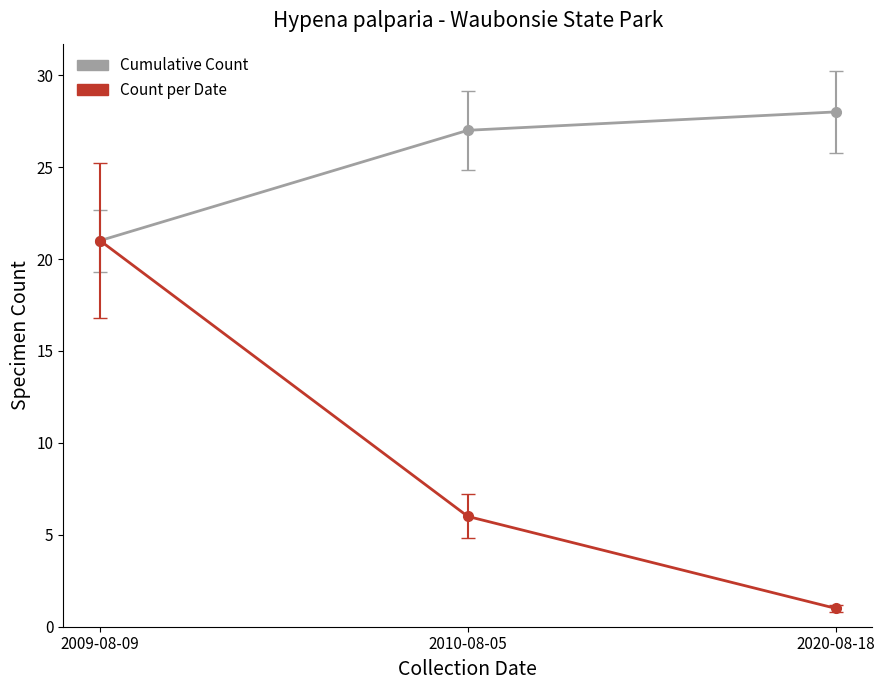

Which label corresponds to the smallest value in the chart?

2020-08-18